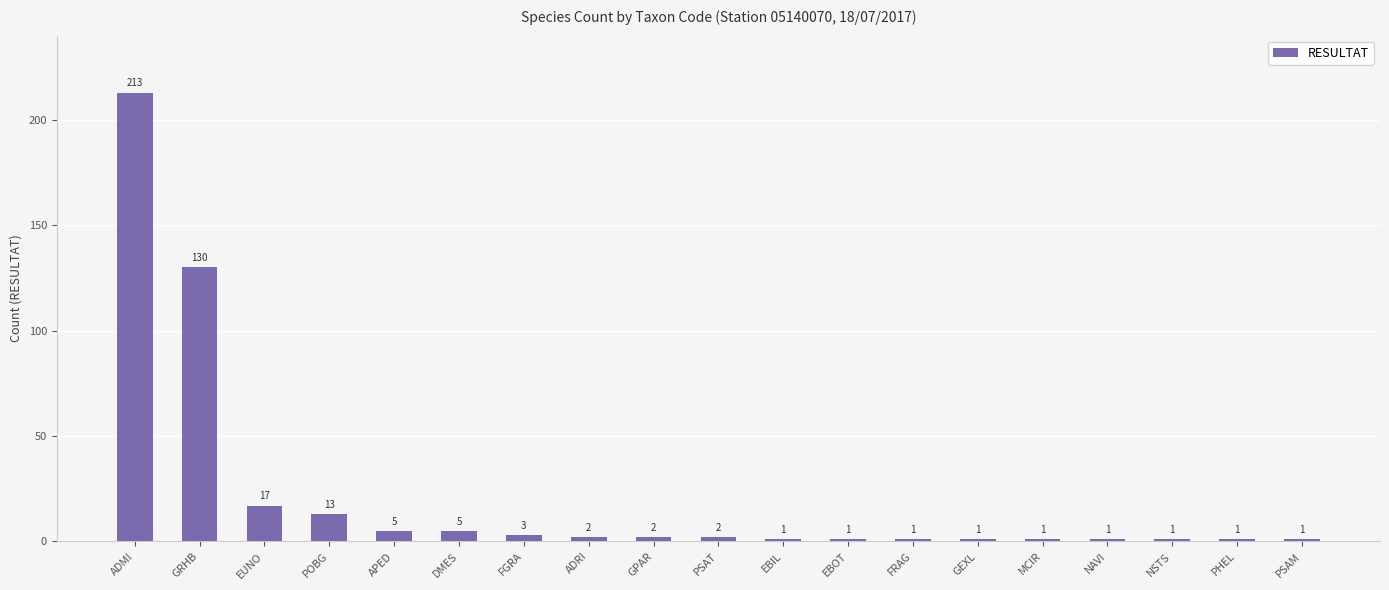

Which label corresponds to the largest value in the chart?

ADMI